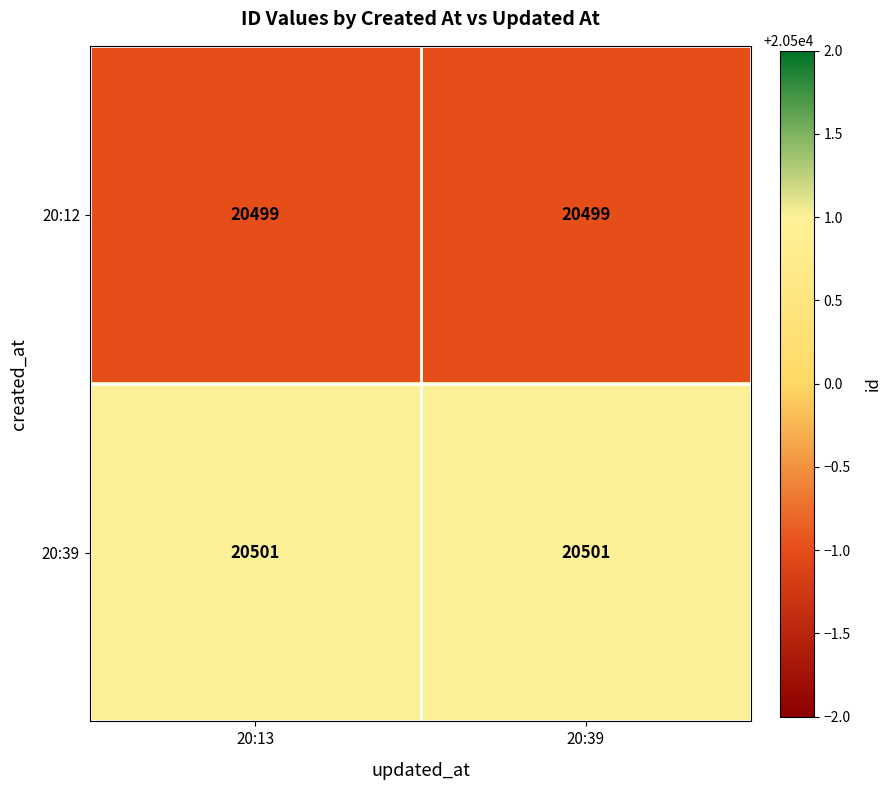

How many data points does each series have?

2